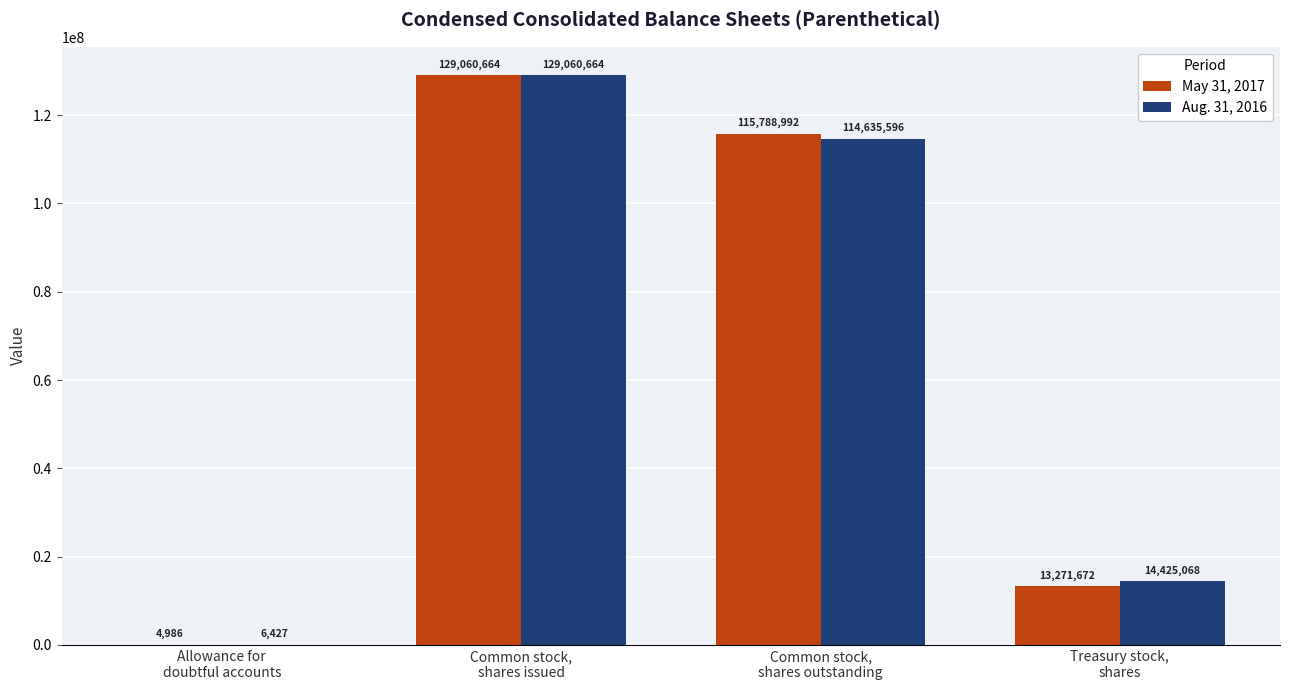

At which label is Aug. 31, 2016 closest to 64533545?

Common stock,
shares outstanding